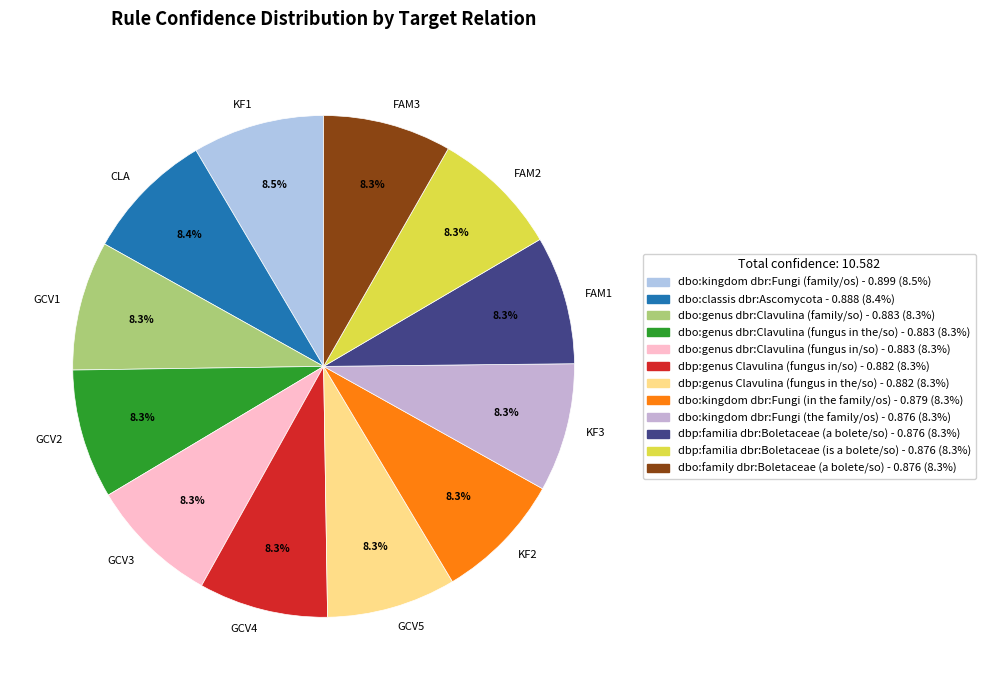

What portion of the pie excludes GCV1?

91.7%